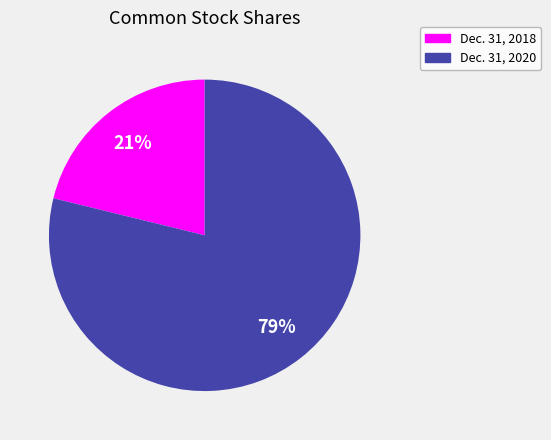

Approximately how many times larger is the value at Dec. 31, 2018 compared to Dec. 31, 2020?

0.3